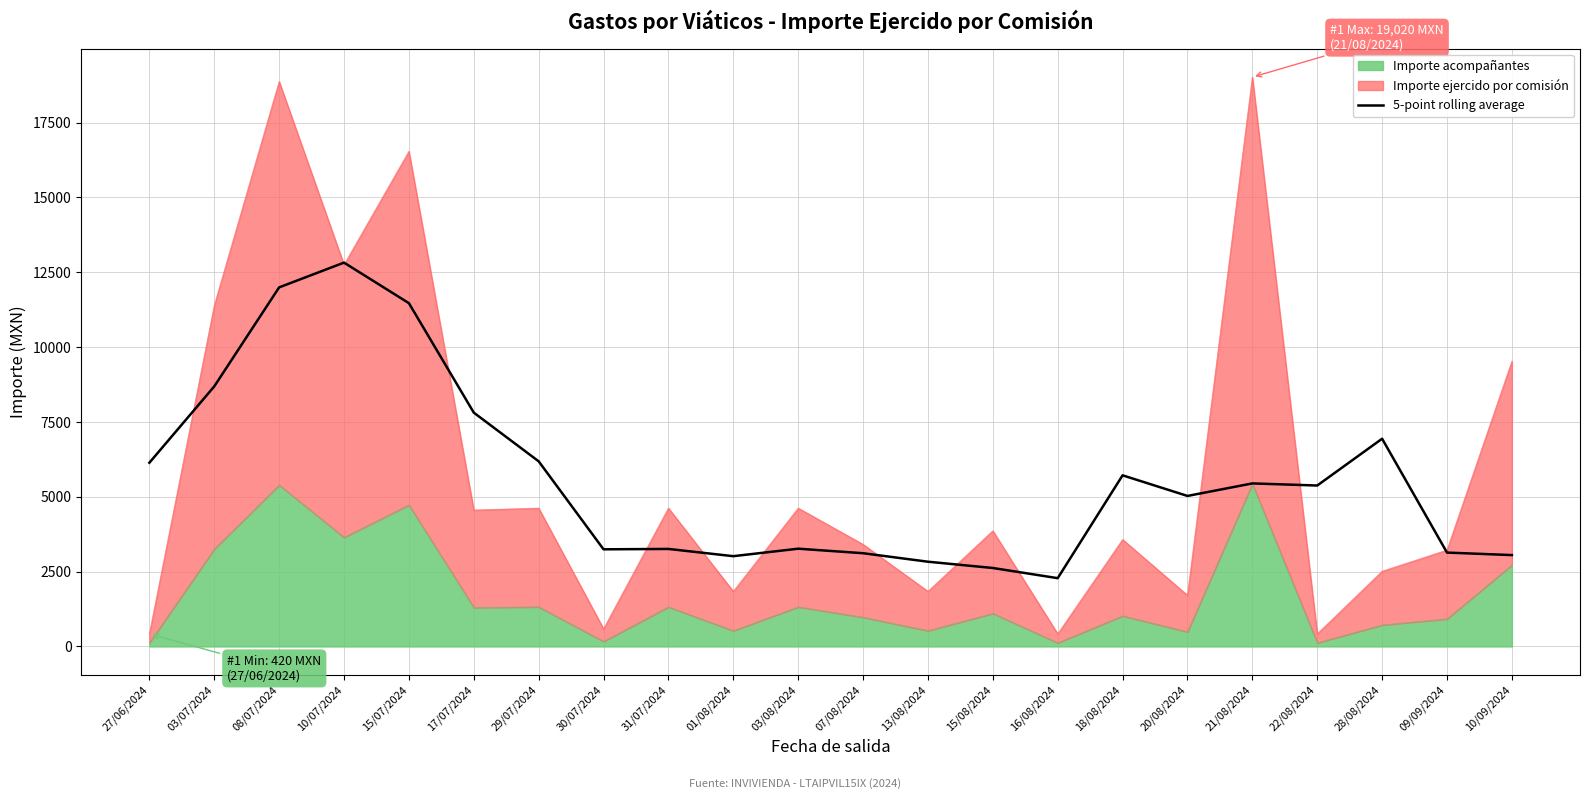

Between 16/08/2024 and 17/07/2024, which is larger?

17/07/2024